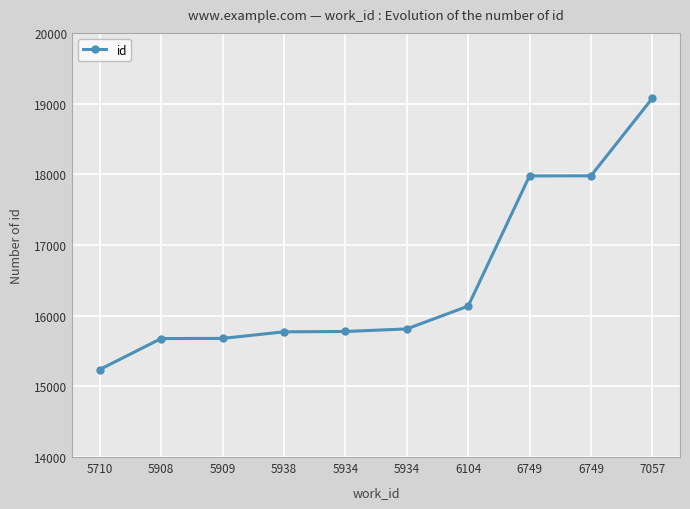

How many distinct data groups are displayed?

1